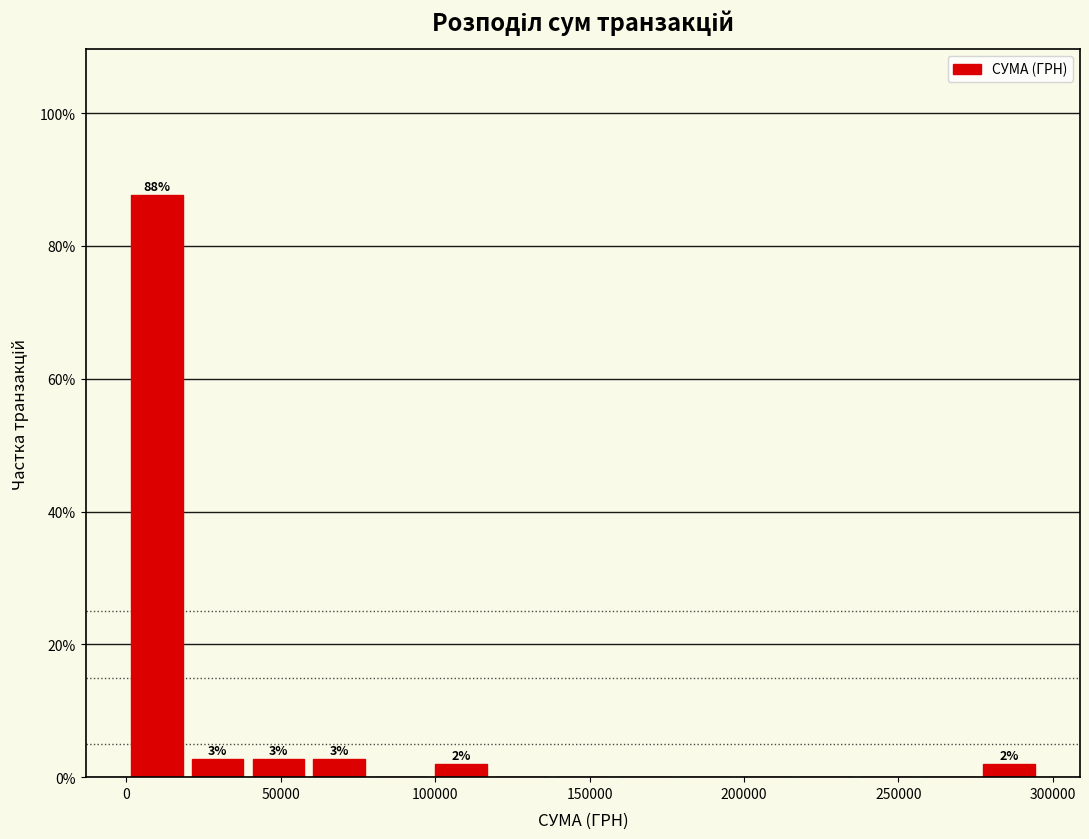

Read against the x-axis, roughly where is the centre of the tallest bar?

10000